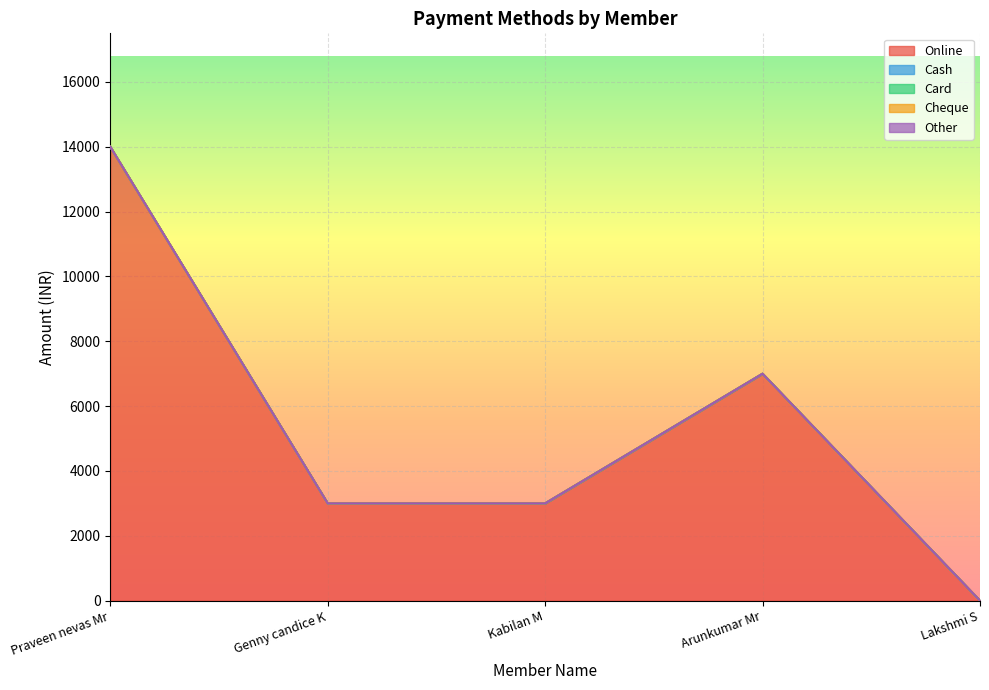

Which label corresponds to the largest value in the chart?

Praveen nevas Mr